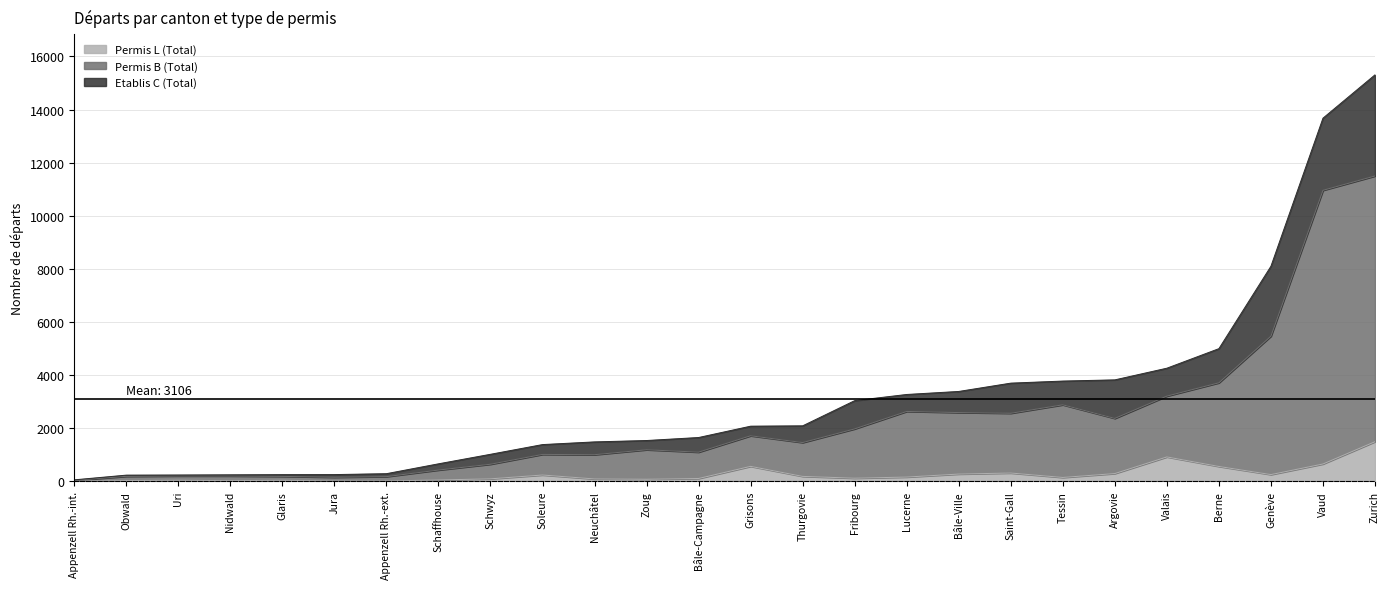

Rank the categories by Permis B (Total) value from highest to lowest.

Vaud, Zurich, Genève, Berne, Tessin, Lucerne, Bâle-Ville, Valais, Saint-Gall, Argovie, Fribourg, Thurgovie, Grisons, Zoug, Bâle-Campagne, Neuchâtel, Soleure, Schwyz, Schaffhouse, Nidwald, Appenzell Rh.-ext., Uri, Obwald, Glaris, Jura, Appenzell Rh.-int.